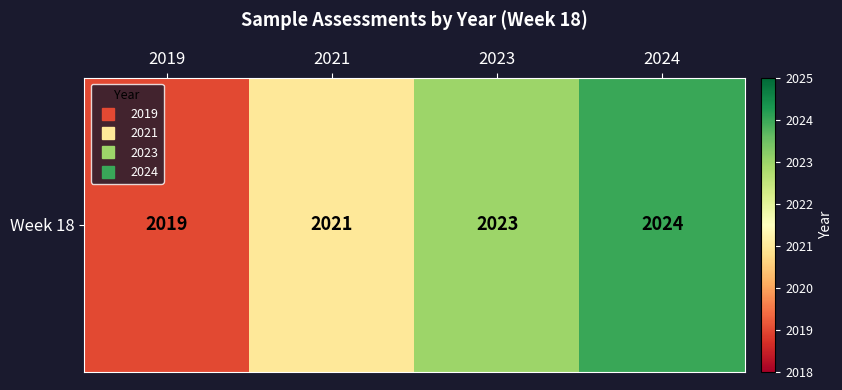

What is the difference between the maximum and minimum values?

5